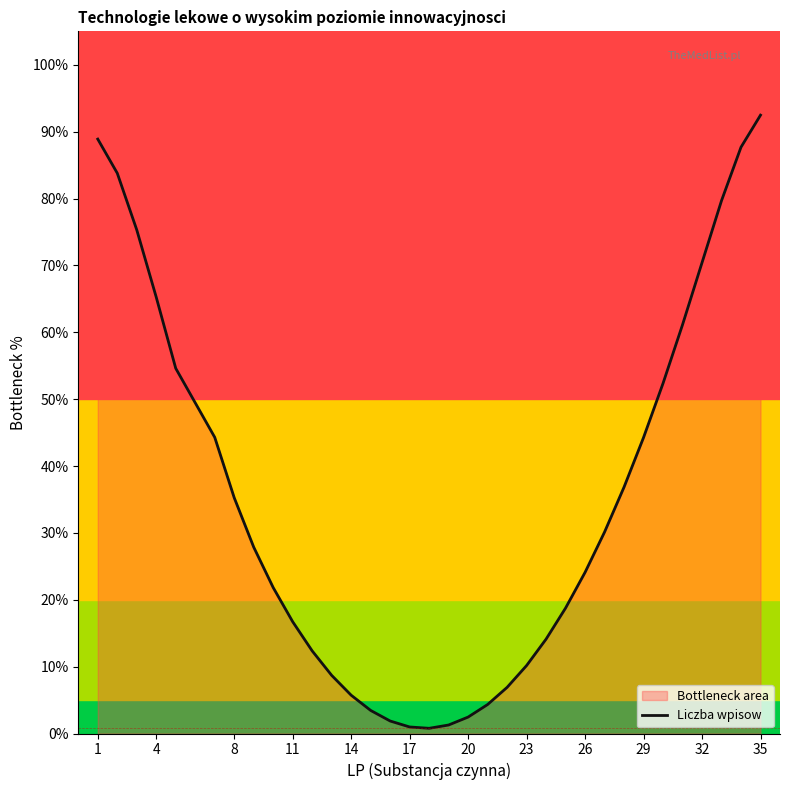

Count the number of categories in the chart.

34